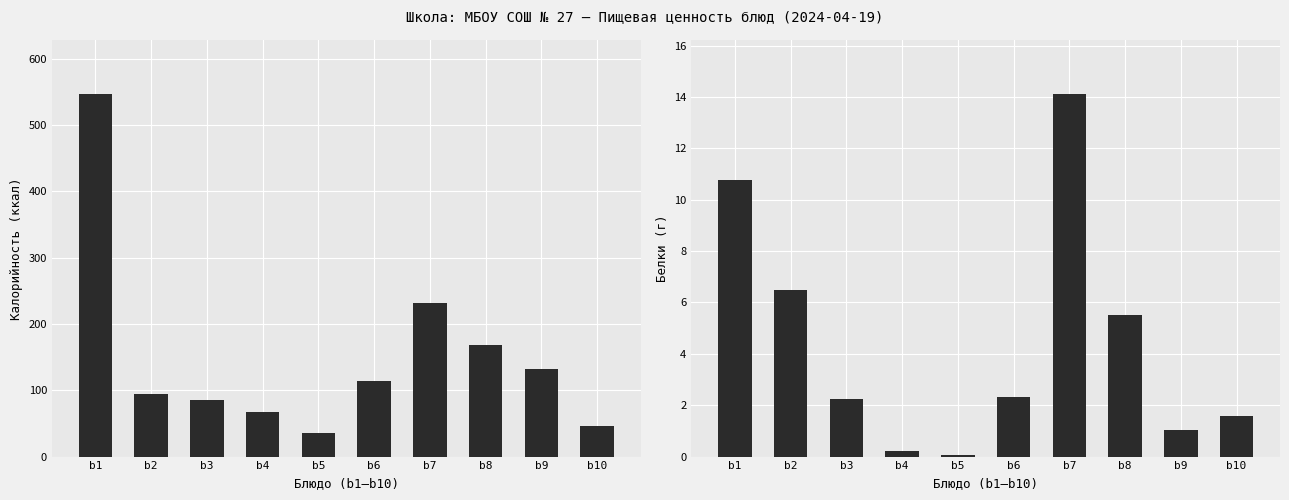

Rank the series by their average value, from lowest to highest.

Белки, Калорийность